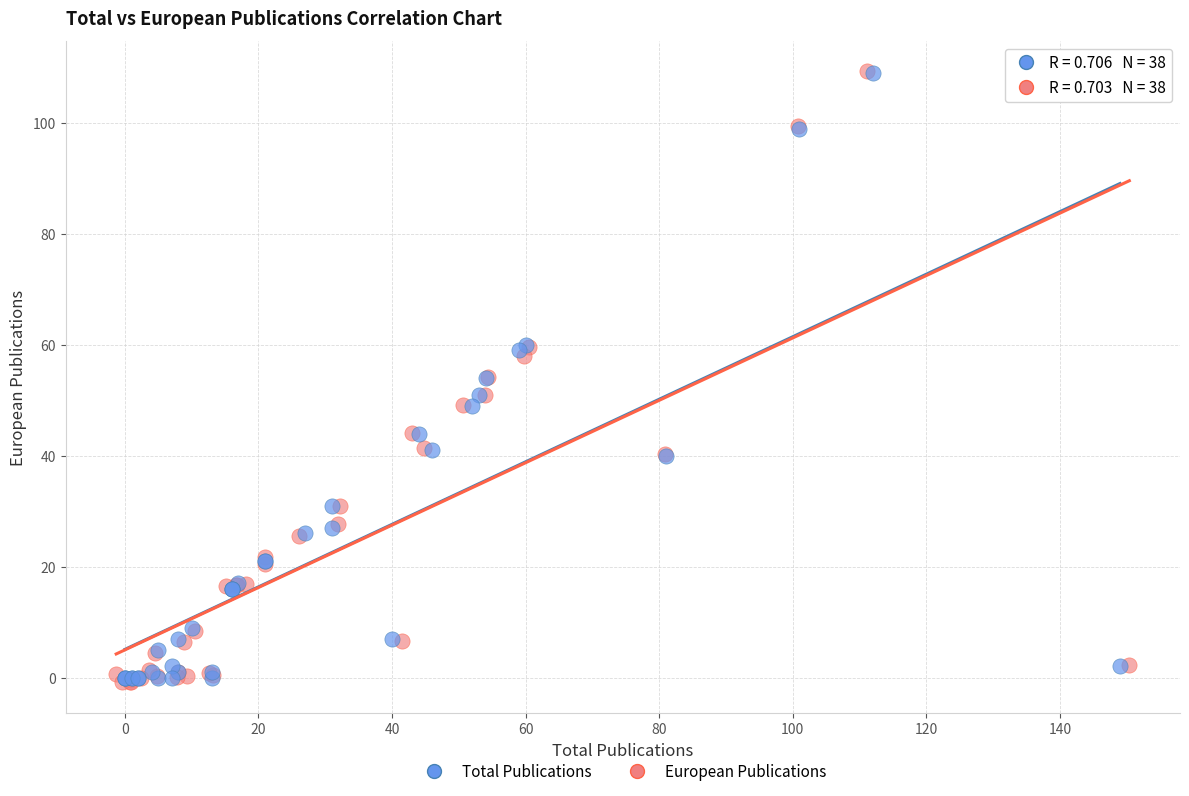

What are all the series names shown in the legend?

Total Publications, European Publications